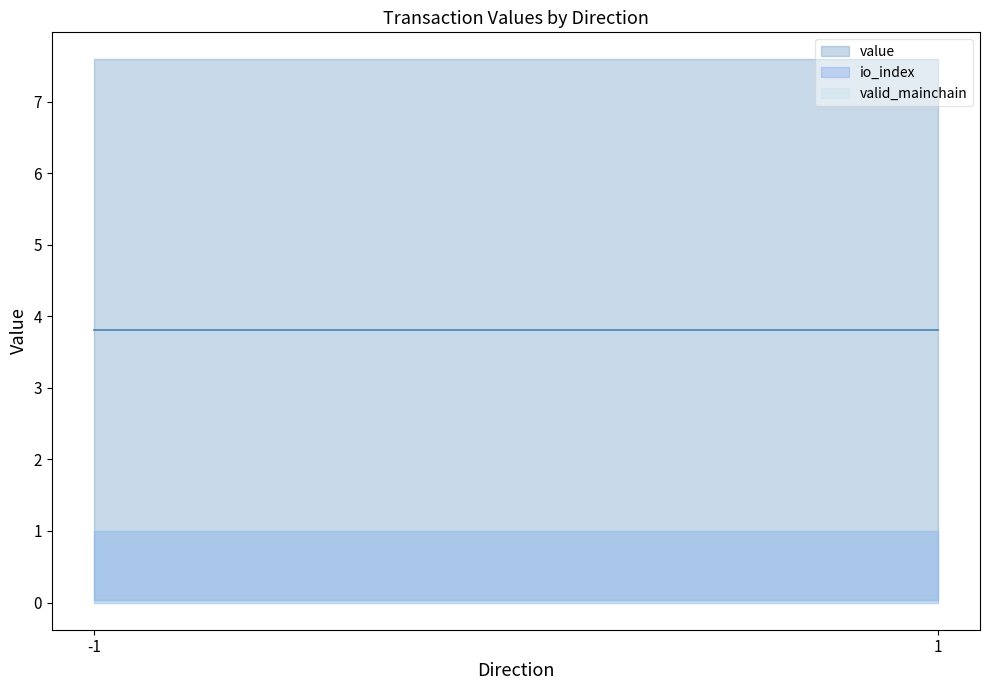

Which category has the highest value across all series?

-1